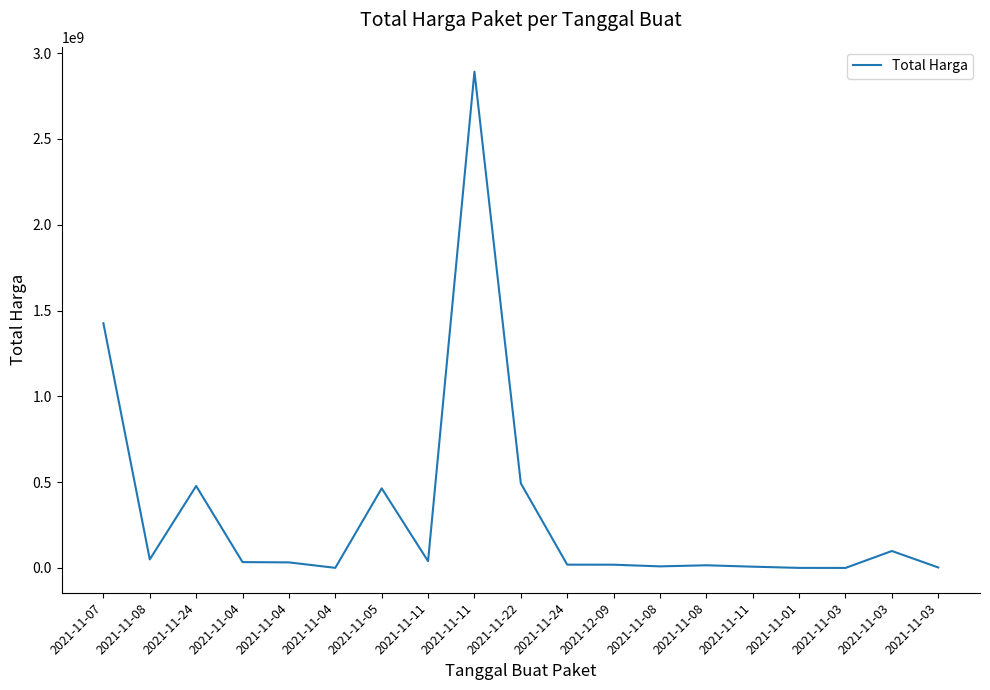

What is the greatest value displayed?

2892122000